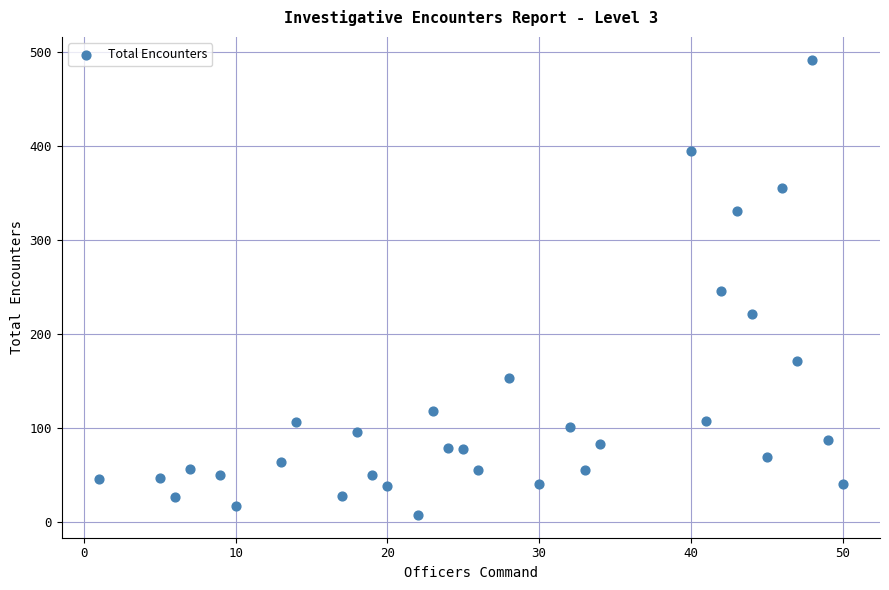

What is the range of X values (max minus min)?

49